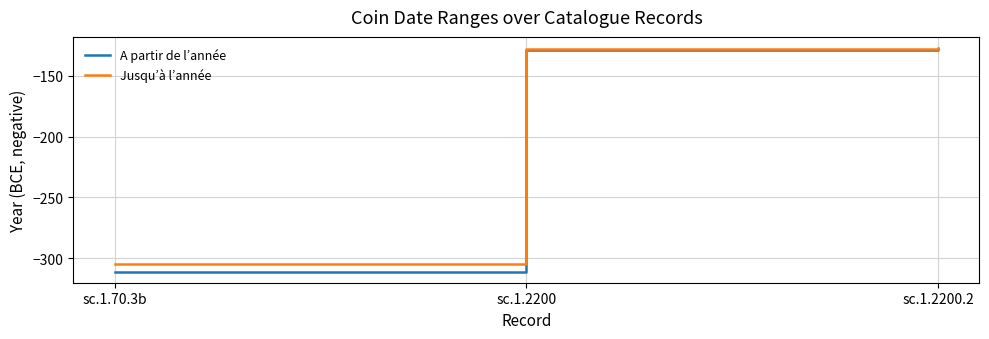

Rank the series by their average value, from highest to lowest.

Jusqu’à l’année, A partir de l’année